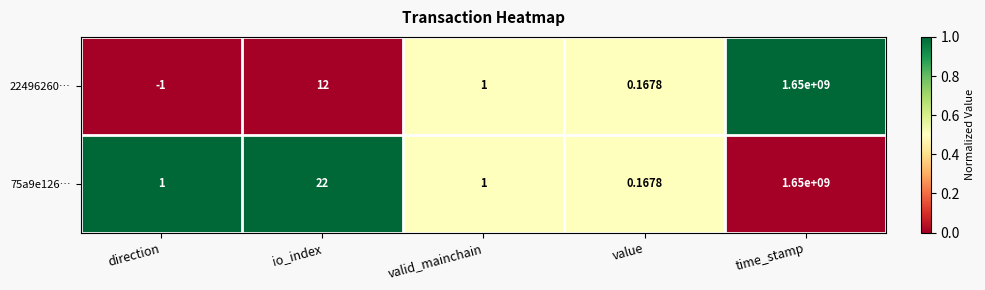

Is the value of 22496260… at valid_mainchain greater than the value of 75a9e126… at io_index?

No